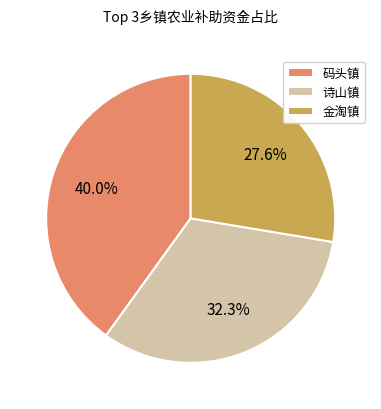

How many segments does this pie chart have?

3